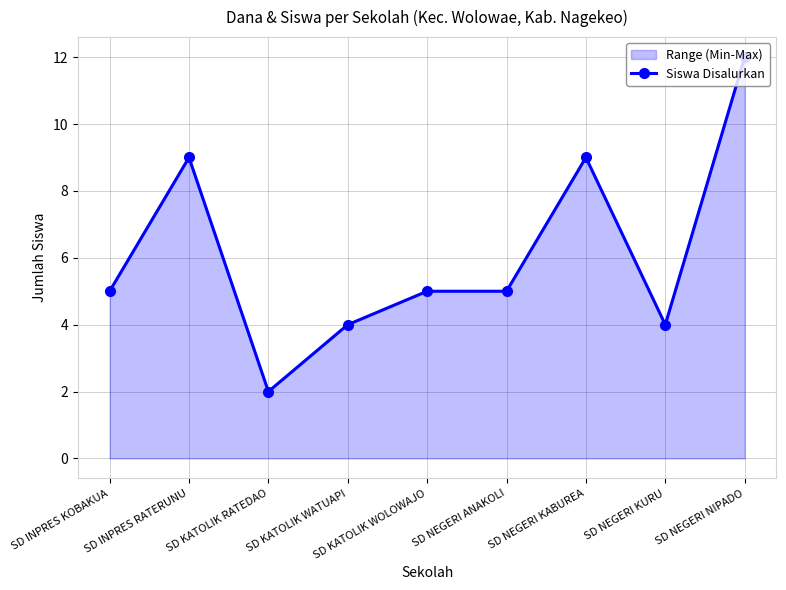

At which category does the data reach its first local peak?

SD INPRES RATERUNU